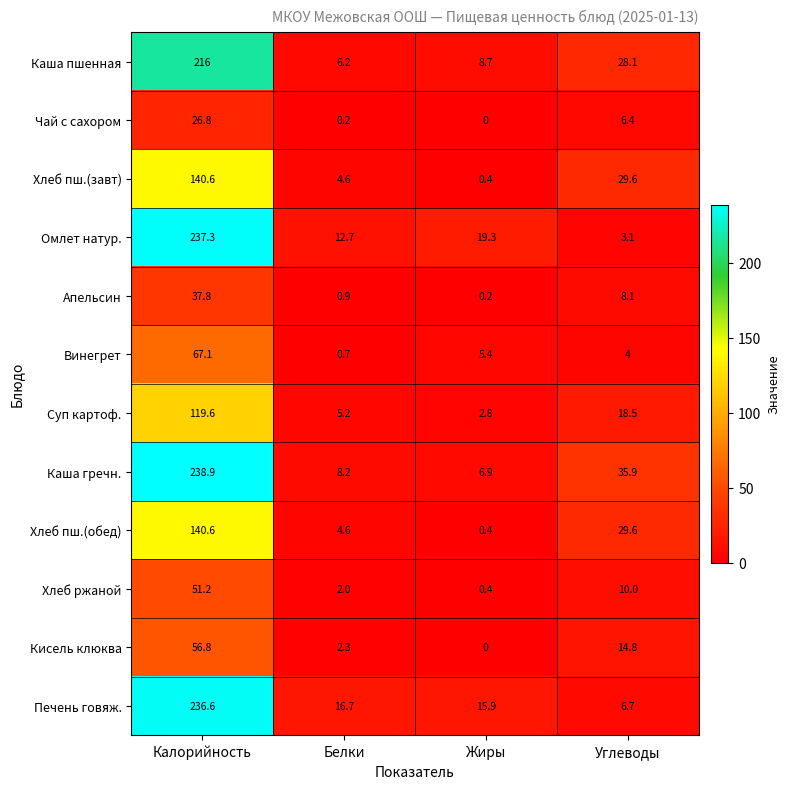

True or false: Хлеб ржаной has a value of 51.2 at Калорийность.

True